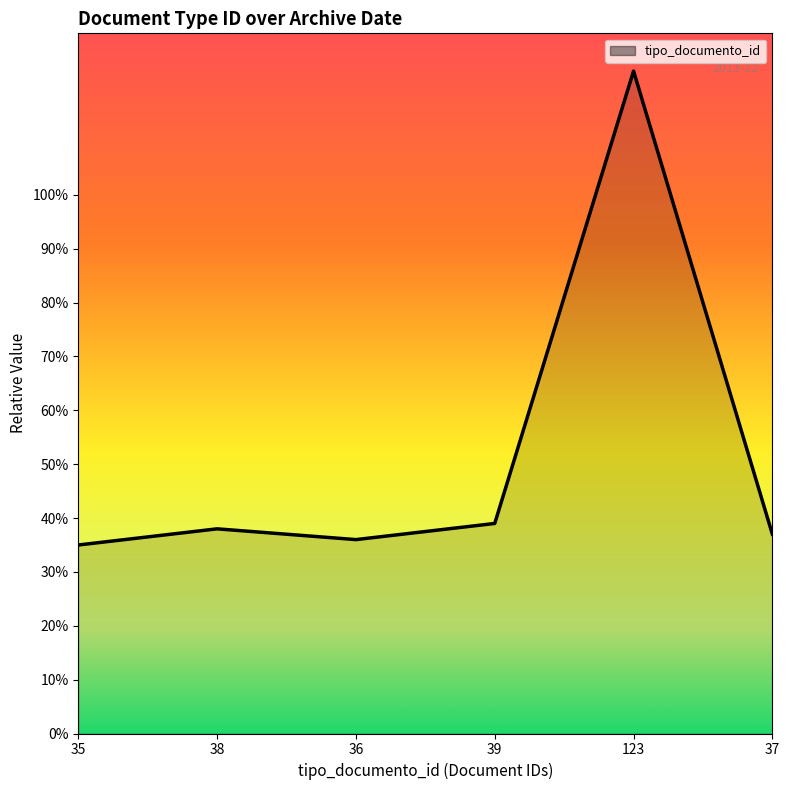

Approximately how many times larger is the value at 35 compared to 37?

0.9